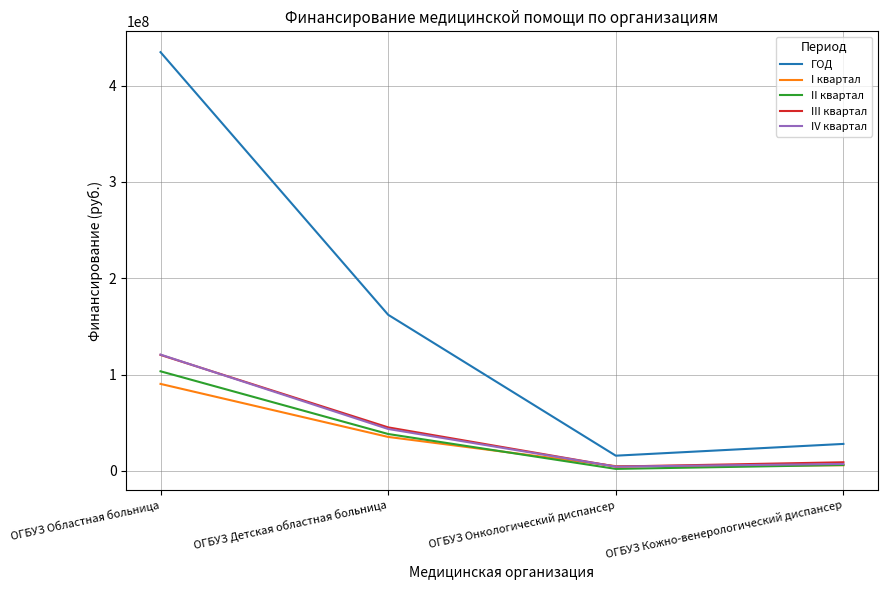

Rank the categories by ГОД value from lowest to highest.

ОГБУЗ Онкологический диспансер, ОГБУЗ Кожно-венерологический диспансер, ОГБУЗ Детская областная больница, ОГБУЗ Областная больница